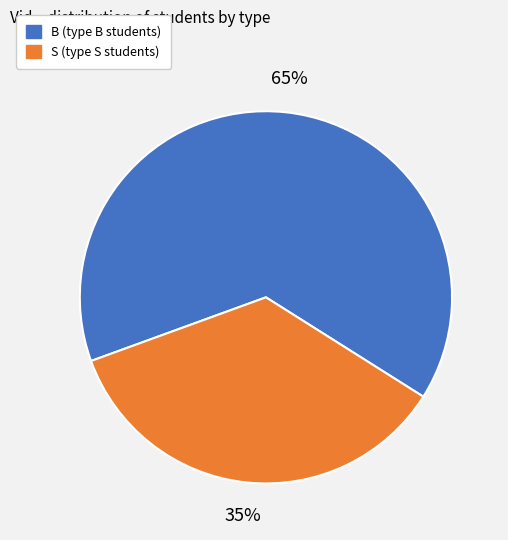

Is there any slice that represents more than half of the pie?

Yes